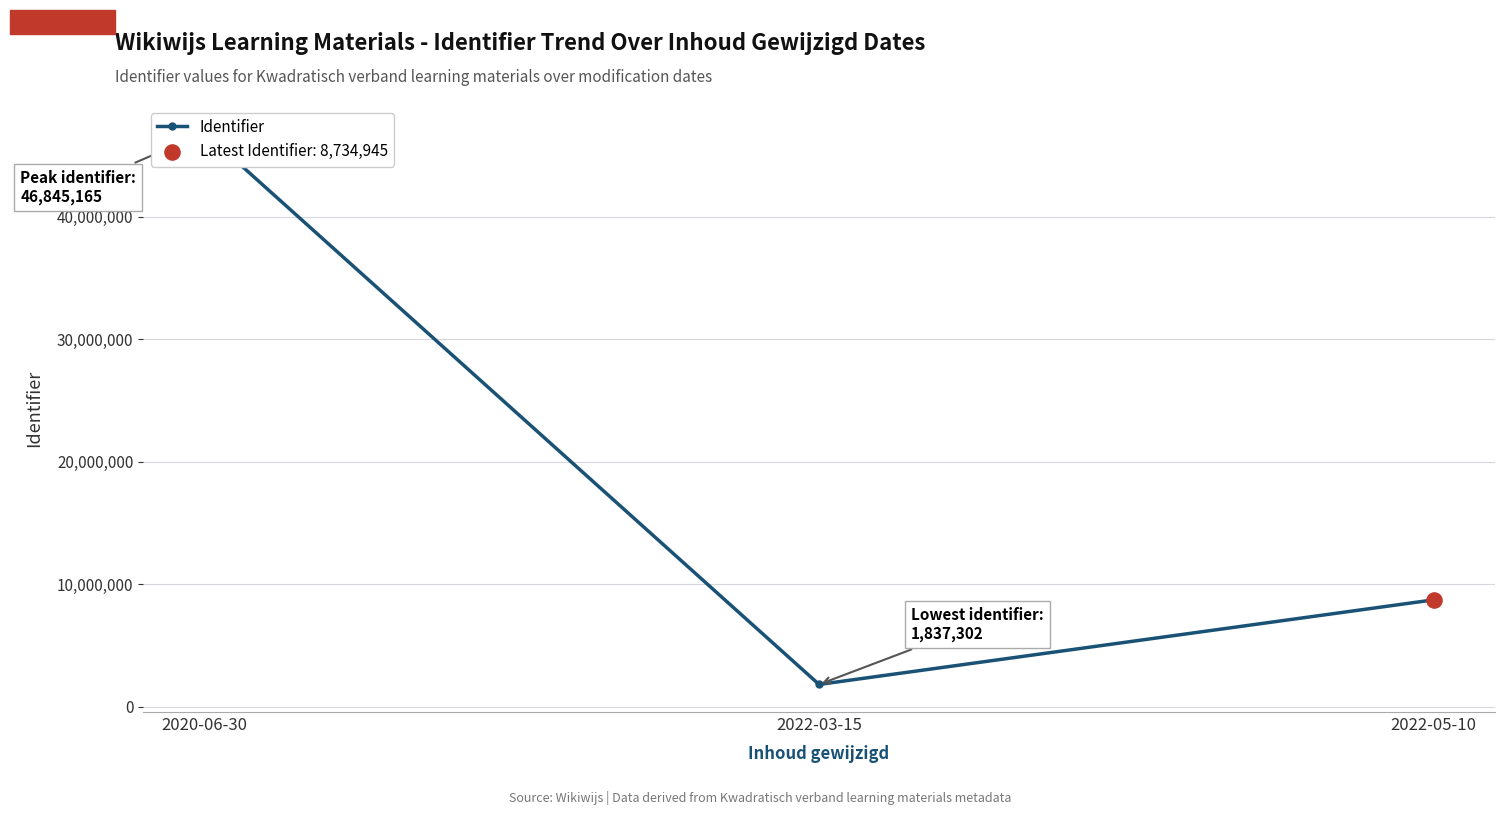

Between 2022-05-10 and 2020-06-30, which is larger?

2020-06-30